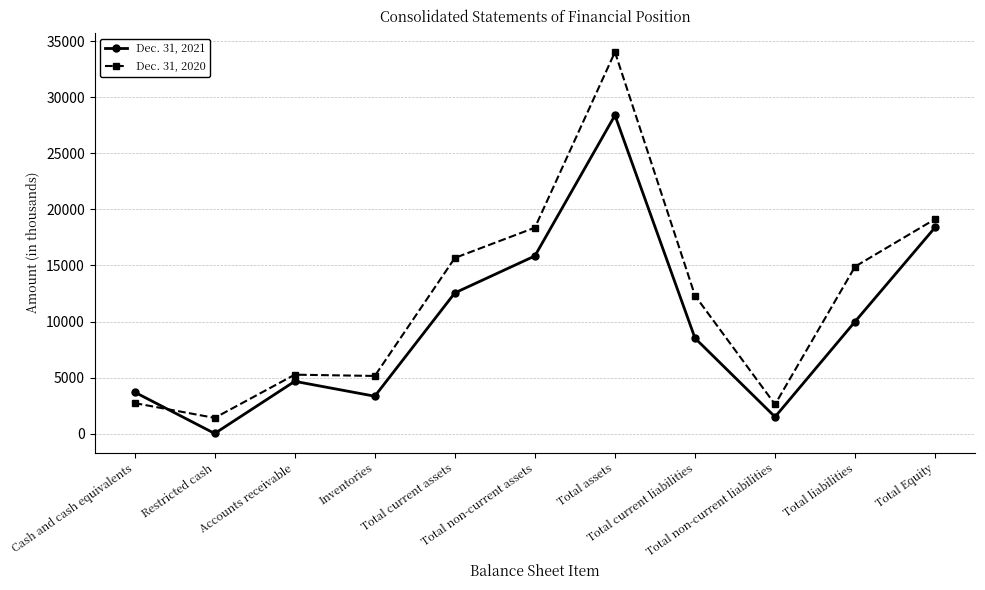

How many categories are shown in the chart?

11